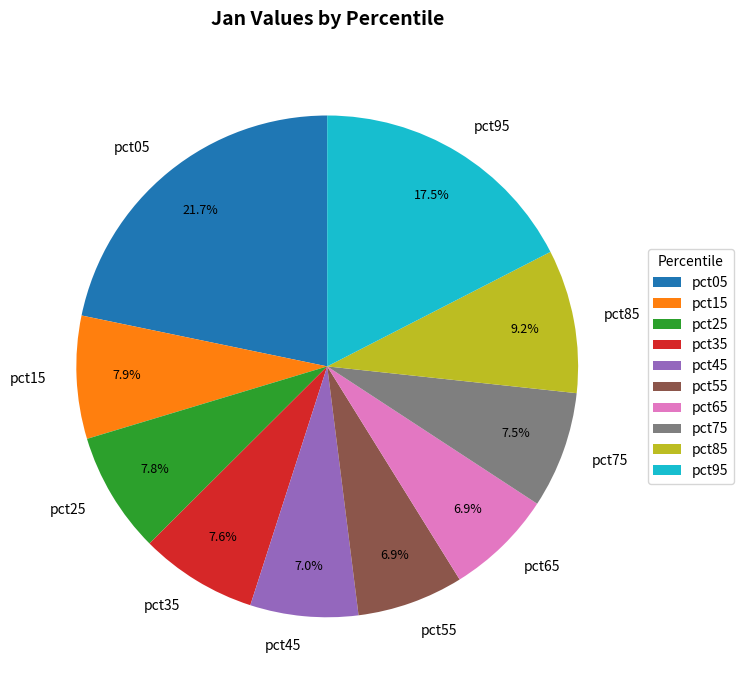

How many slices are in this pie chart?

10